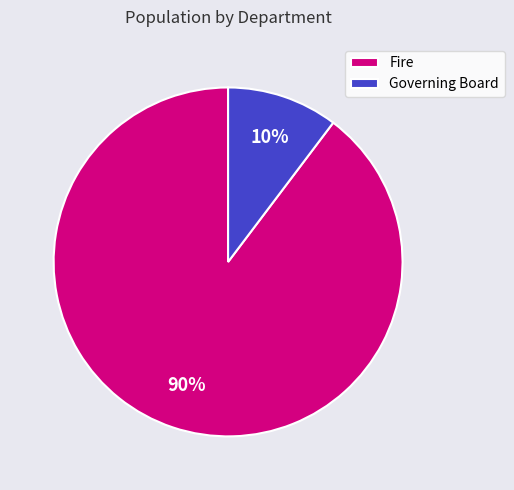

What percentage is the Fire slice, to the nearest percent?

90%